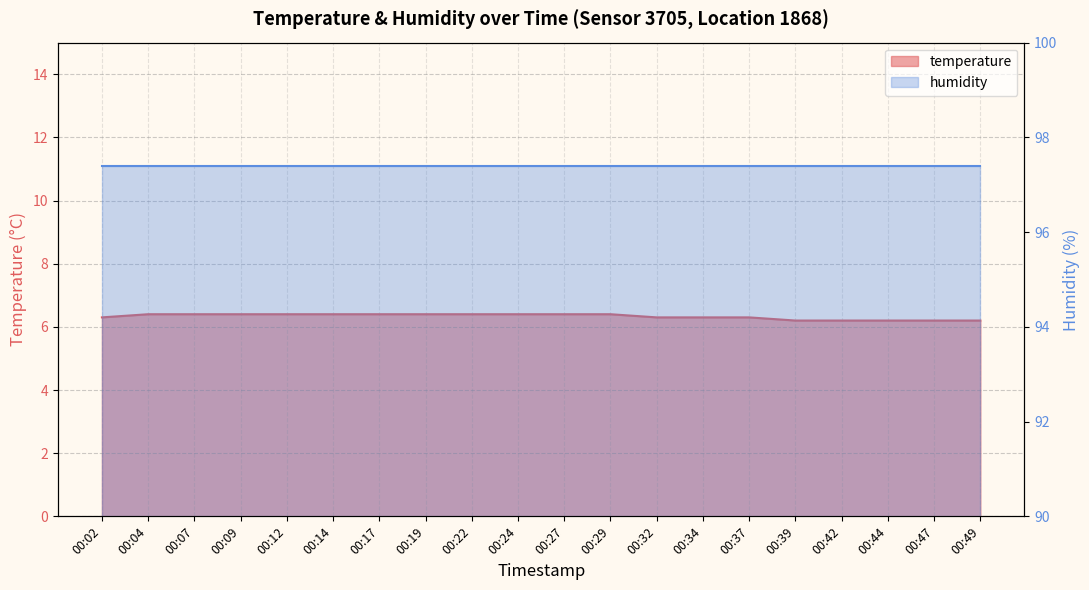

Reading right to left, list all the values displayed in this chart.

6.2	6.2	6.2	6.2	6.2	6.3	6.3	6.3	6.4	6.4	6.4	6.4	6.4	6.4	6.4	6.4	6.4	6.4	6.4	6.3